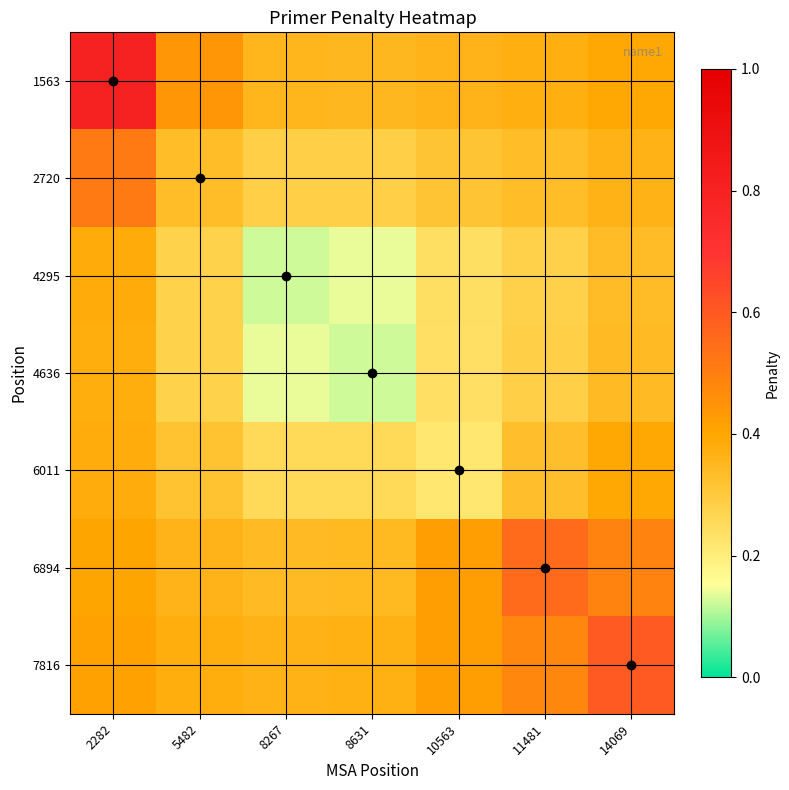

Which series has the largest total across all categories?

1563